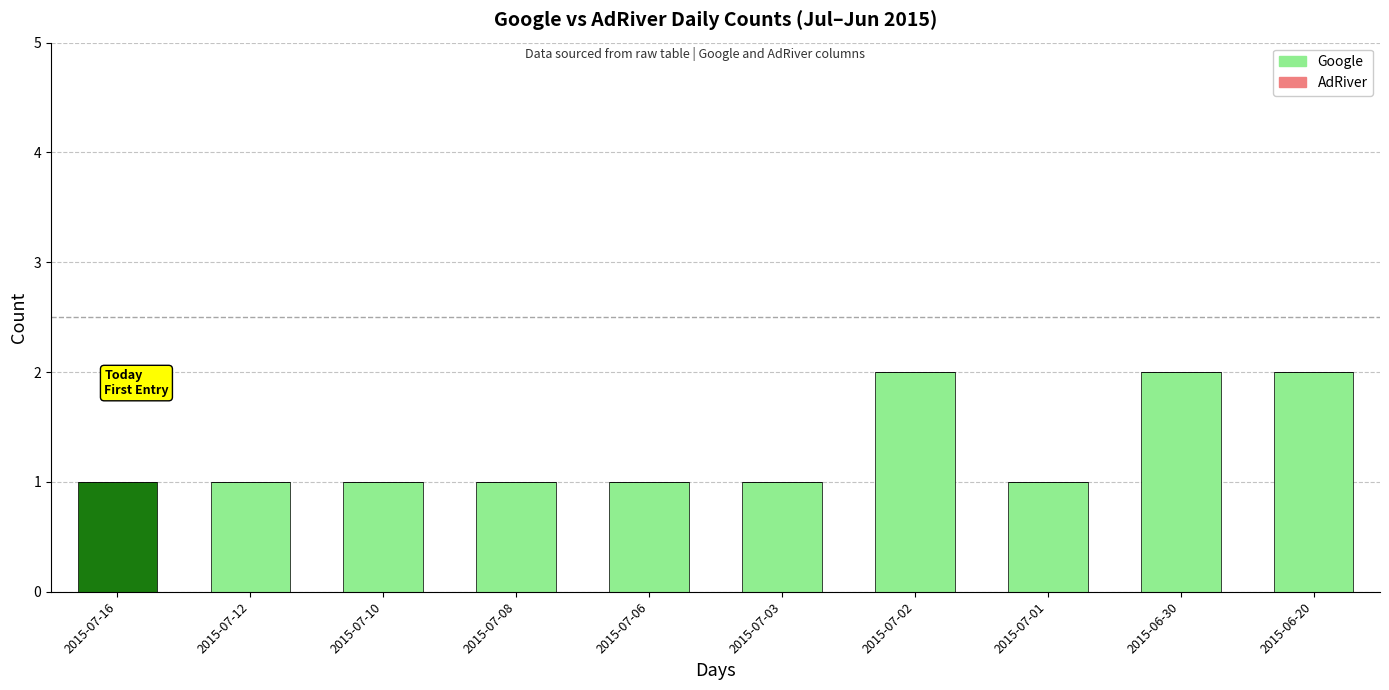

What is the ratio of the value at 2015-06-30 to the value at 2015-07-08?

2.0